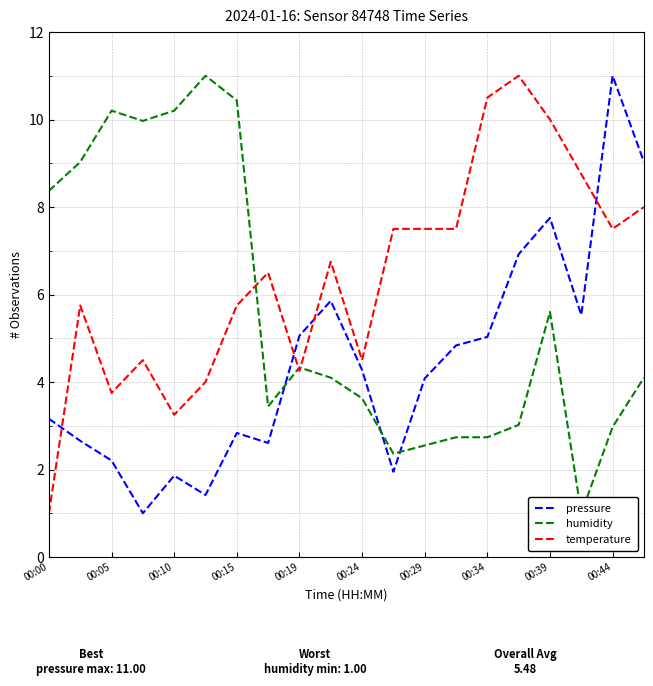

The temperature series shows 3.2 at 00:10. True or false?

True